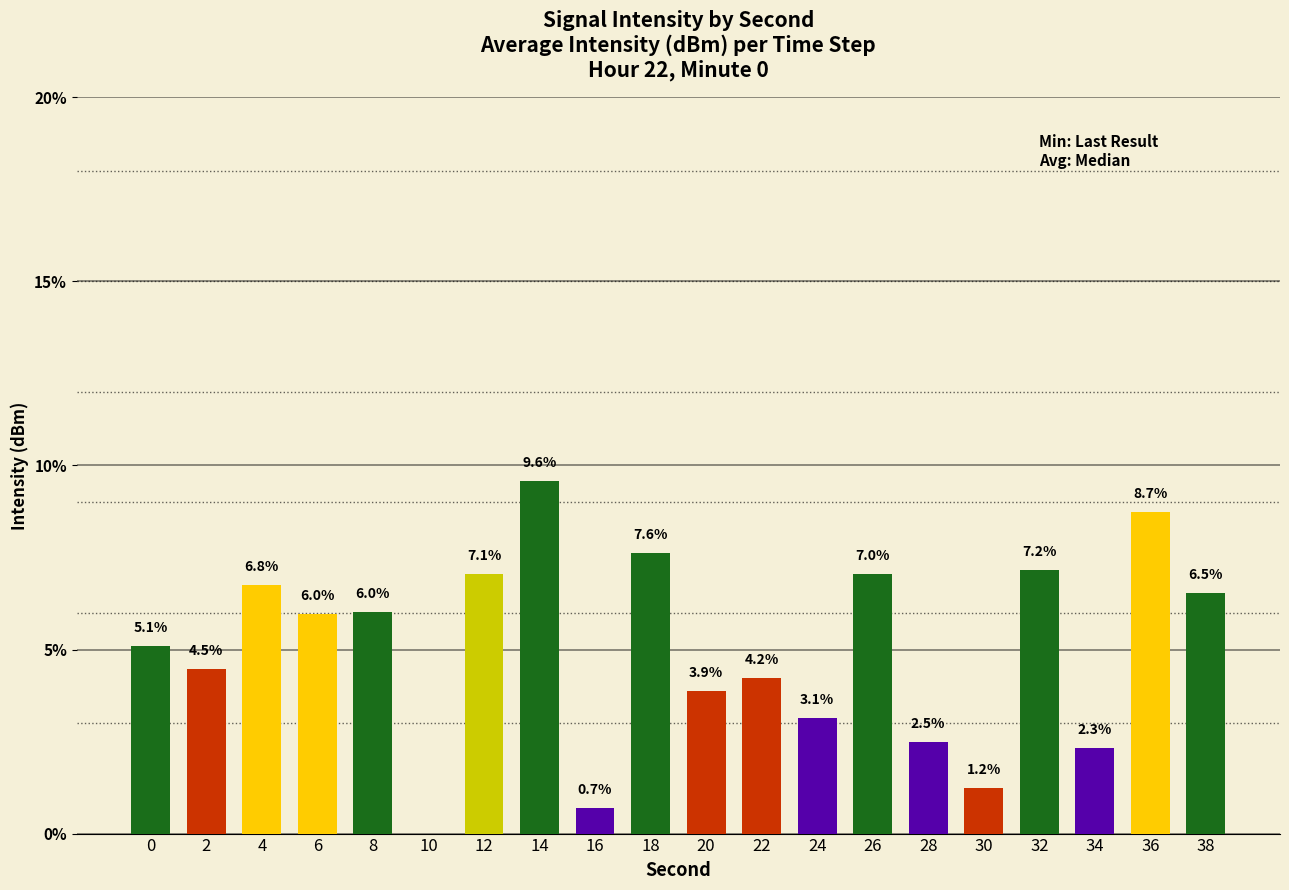

Where is the data nearest to the value 4?

20